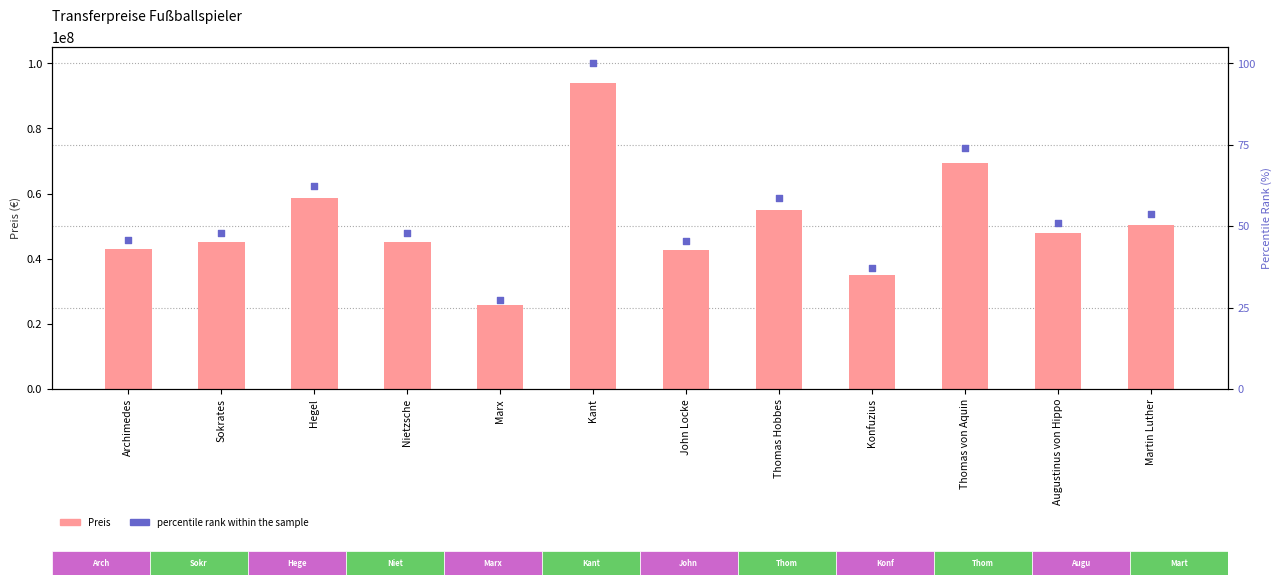

What are all the series names shown in the legend?

Preis, percentile rank within the sample